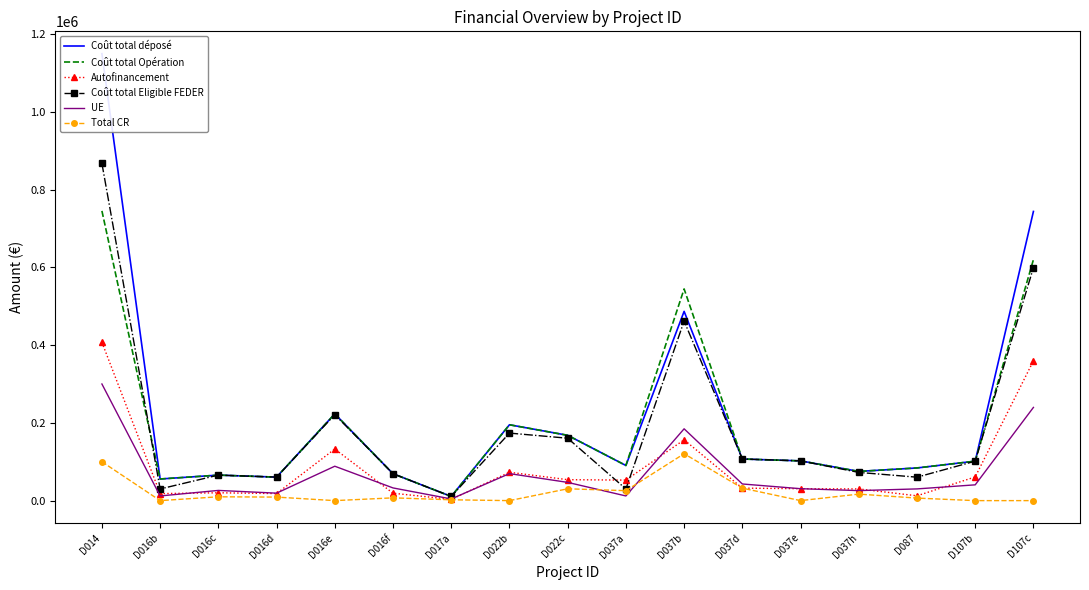

What is the lowest value of the Autofinancement series?

3213.0